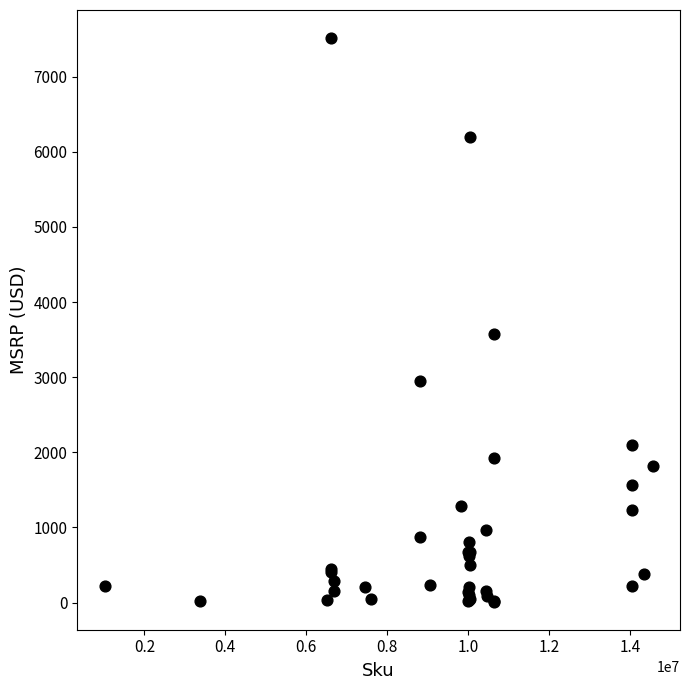

What Y value in the scatter plot is closest to 3762?

3575.0